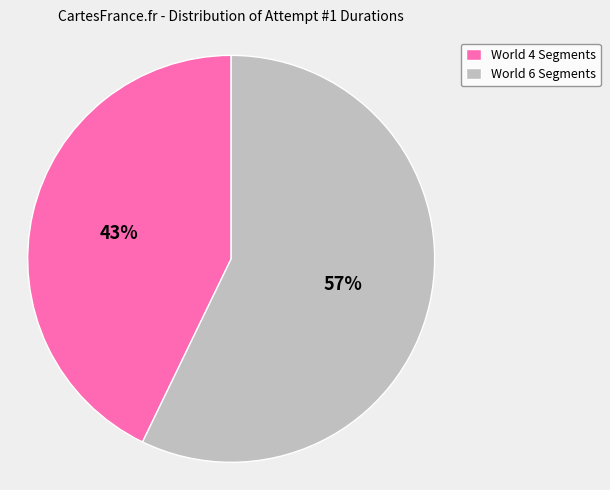

Combined, do World 4 Segments and World 6 Segments account for over 50%?

Yes